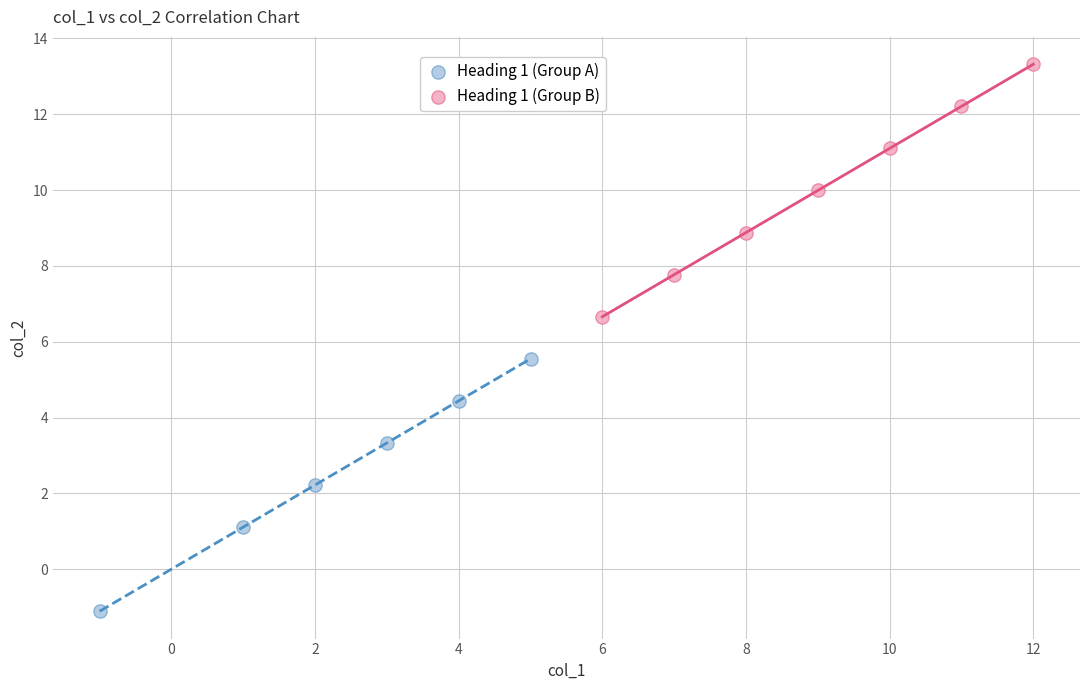

Which series contains the highest Y value?

Heading 1 (Group B)